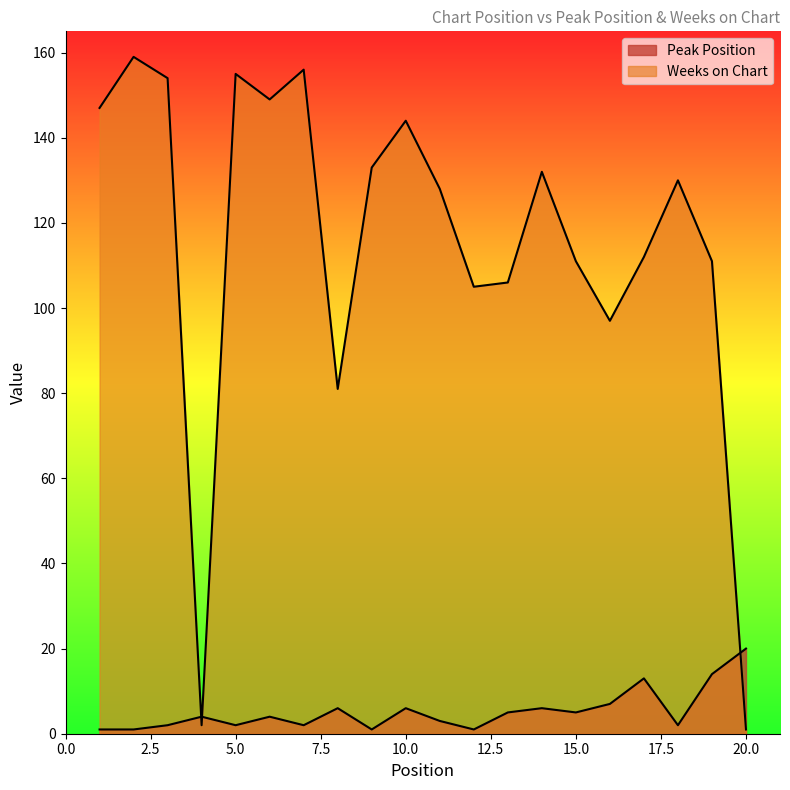

Reading left to right, transcribe all the data shown in this chart.

Peak Position: 1	1	2	4	2	4	2	6	1	6	3	1	5	6	5	7	13	2	14	20
Weeks on Chart: 147	159	154	2	155	149	156	81	133	144	128	105	106	132	111	97	112	130	111	1